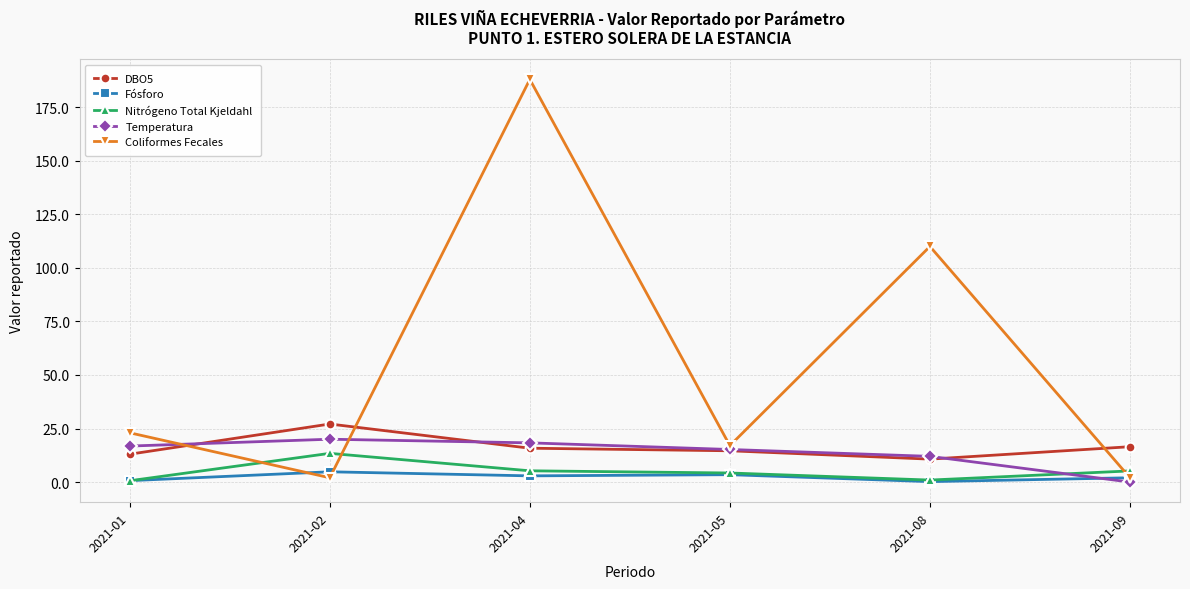

True or false: Temperatura and Fósforo cross at least once.

True